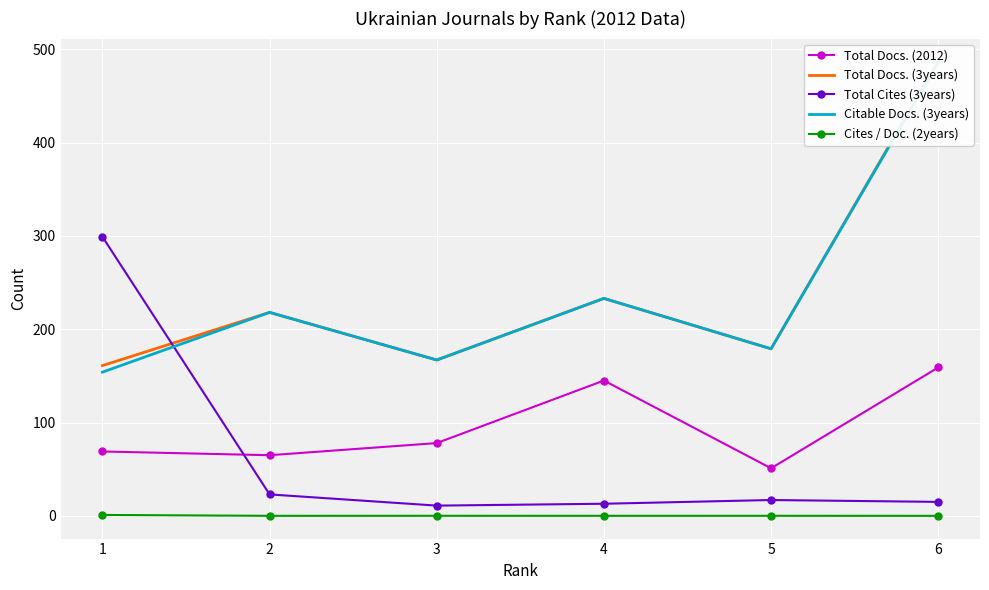

At which label does Citable Docs. (3years) reach its peak?

6